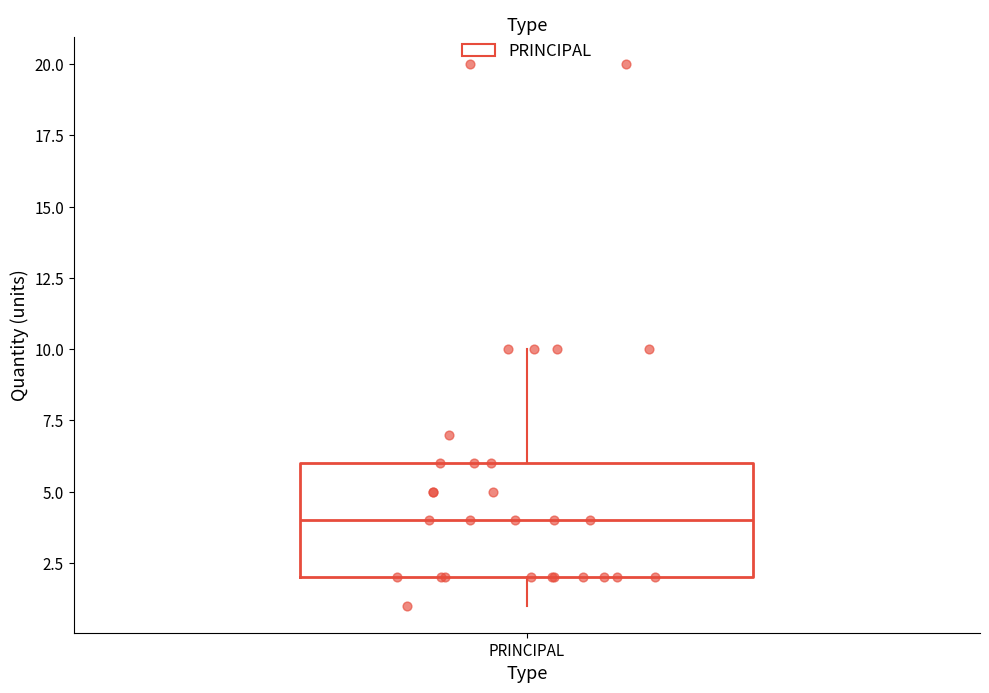

Read this box plot against the y-axis: the position of the median line, the range covered by the box, and the ends of both whiskers. The values are not printed on the chart, so give them approximately, as read against the axis.

median 4, box 2 to 6, whiskers 1 to 10